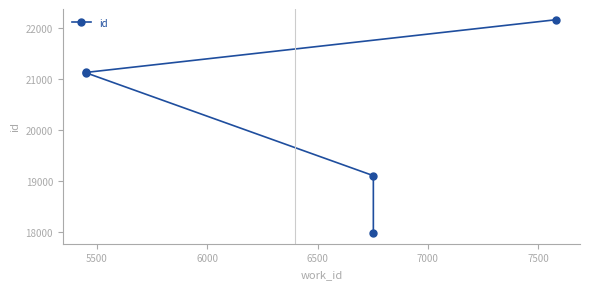

How many values are below 21113?

2